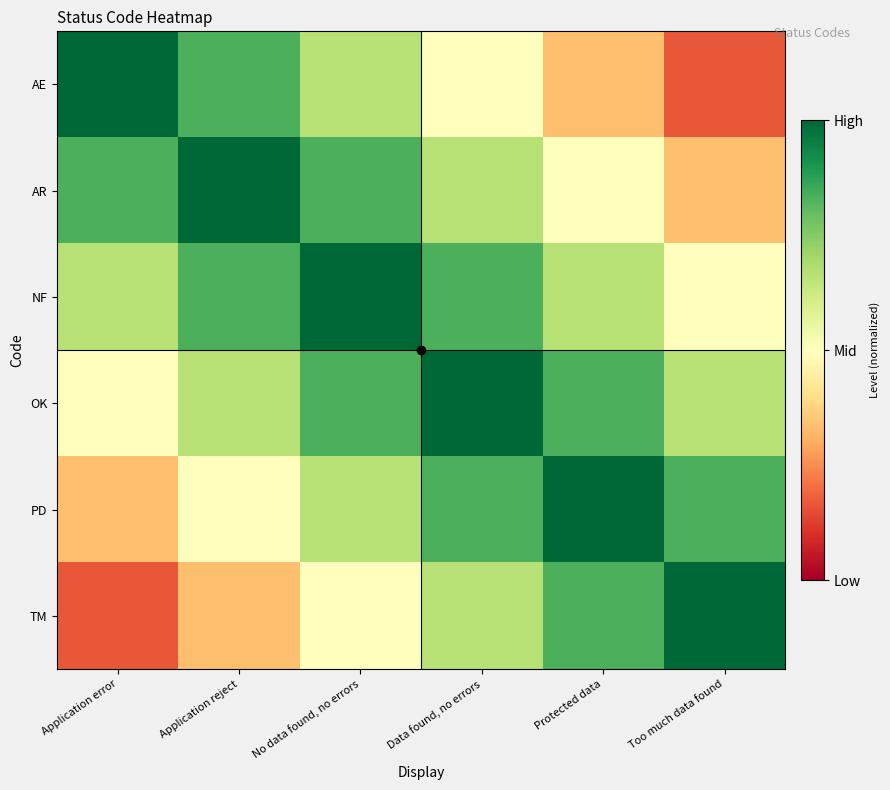

Which series changed the most between Application error and Too much data found?

AE